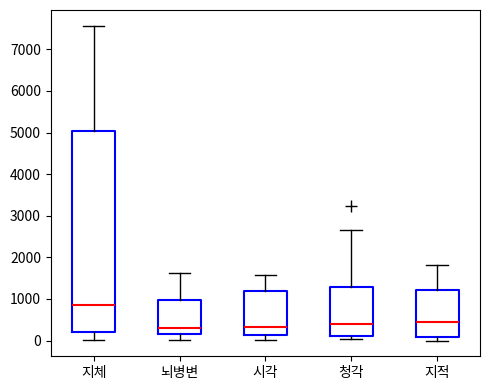

Reading left to right, read every box against the y-axis: the position of its median line, the range the box covers, and the ends of its whiskers. The values are not printed on the chart, so give them approximately, as read against the axis.

지체: median 800, box 200 to 5000, whiskers 0 to 7600
뇌병변: median 300, box 200 to 1000, whiskers 0 to 1600
시각: median 300, box 100 to 1200, whiskers 0 to 1600
청각: median 400, box 100 to 1300, whiskers 0 to 2700
지적: median 500, box 100 to 1200, whiskers 0 to 1800